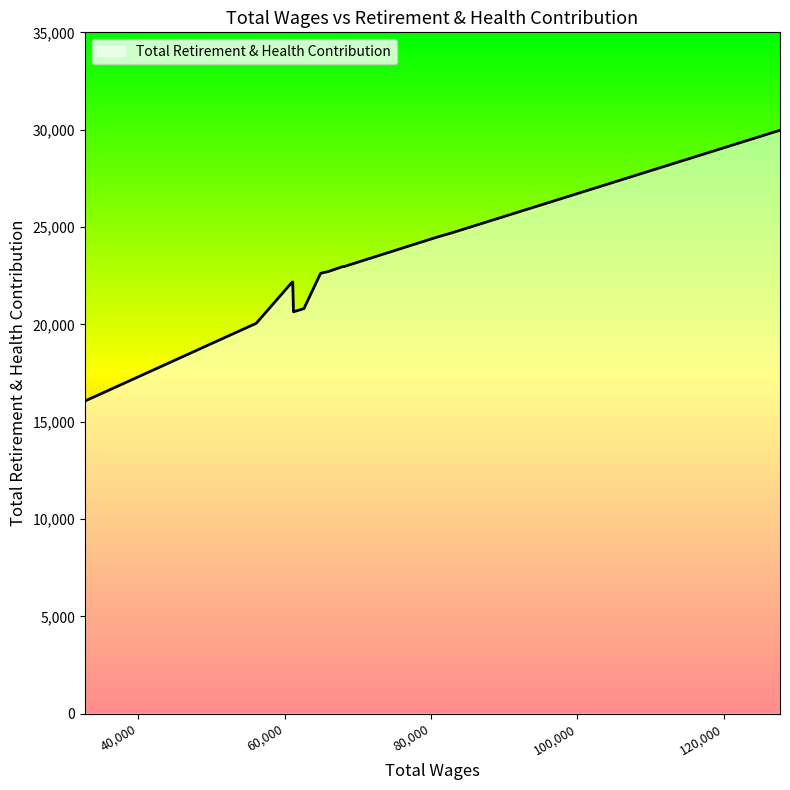

What is the smallest value displayed?

16060